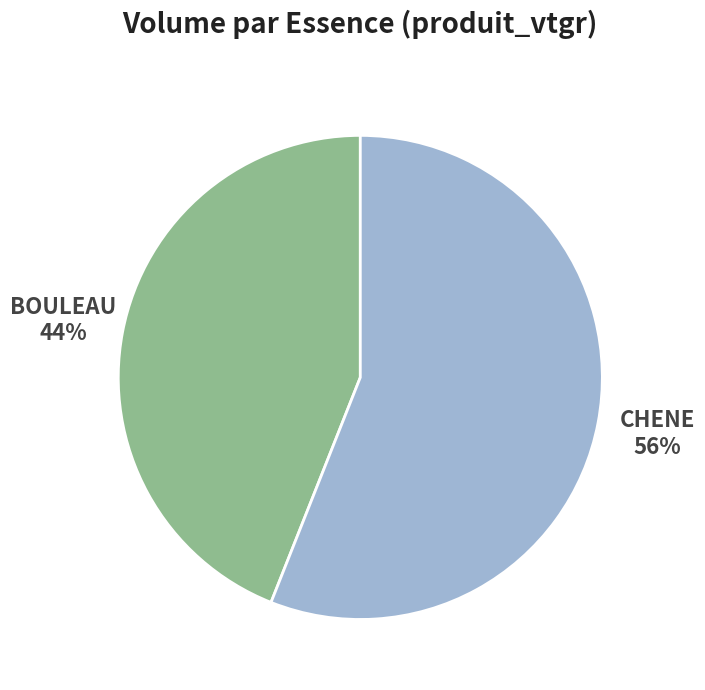

Which slice is the largest?

CHENE